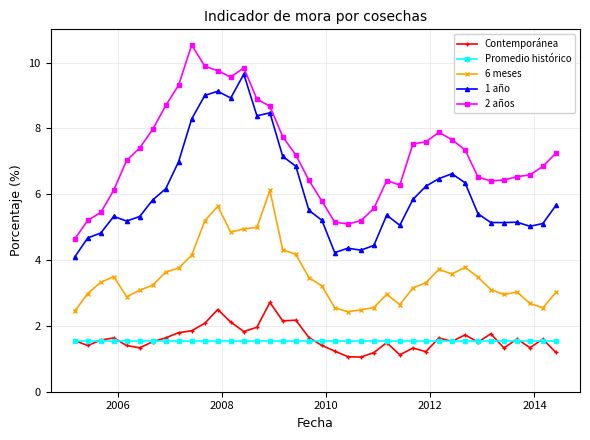

Which series has the largest total across all categories?

2 años